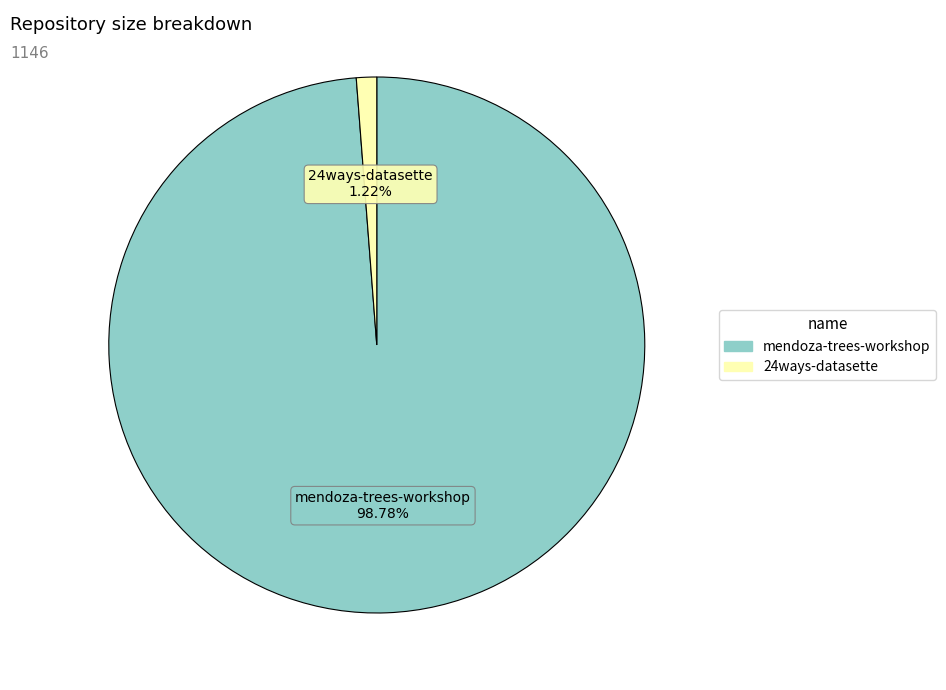

Is there a majority slice in this chart?

Yes